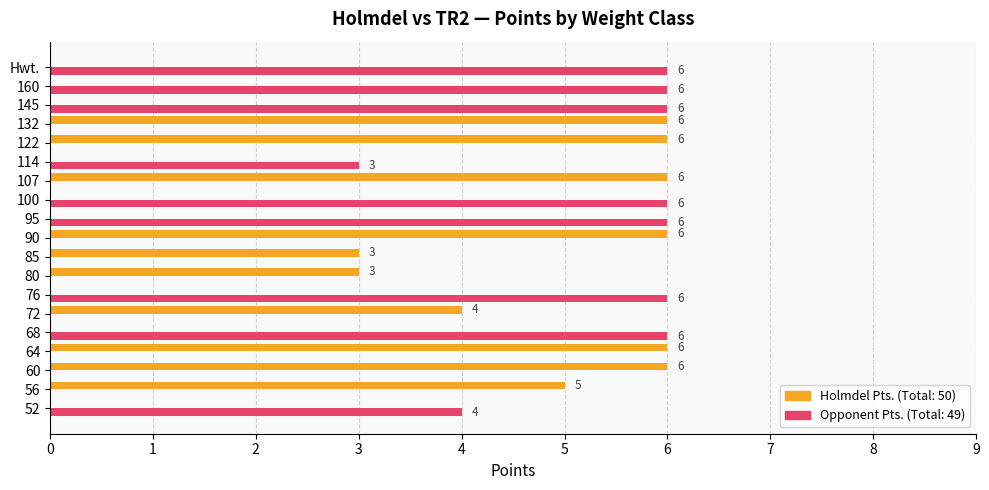

What is the total value across all series at 100?

6